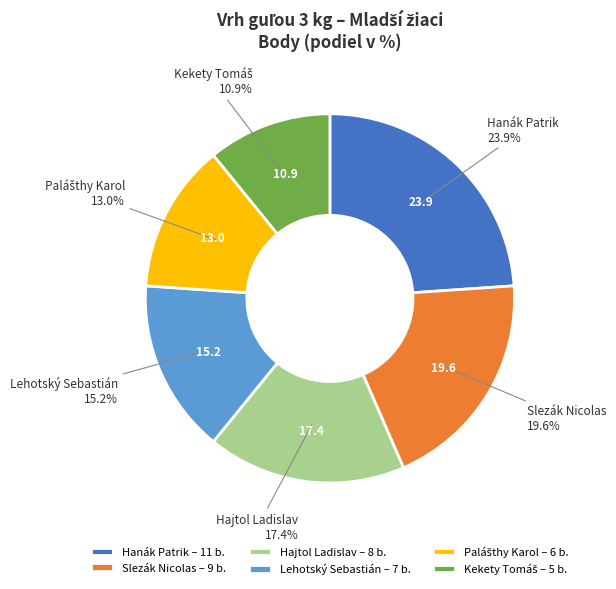

Between Hajtol Ladislav – 8 b. and Slezák Nicolas – 9 b., which is larger?

Slezák Nicolas – 9 b.